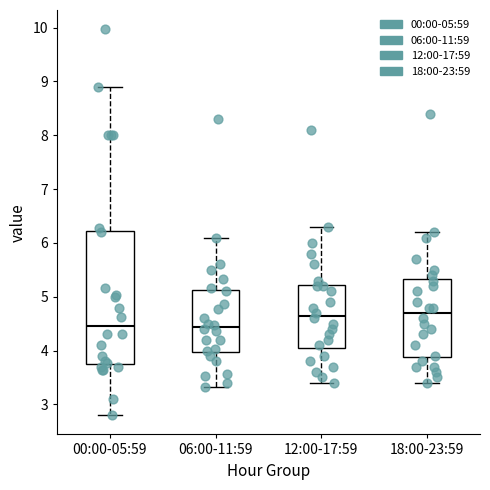

Comparing the boxes themselves (not the whiskers), which one is the tallest?

00:00-05:59